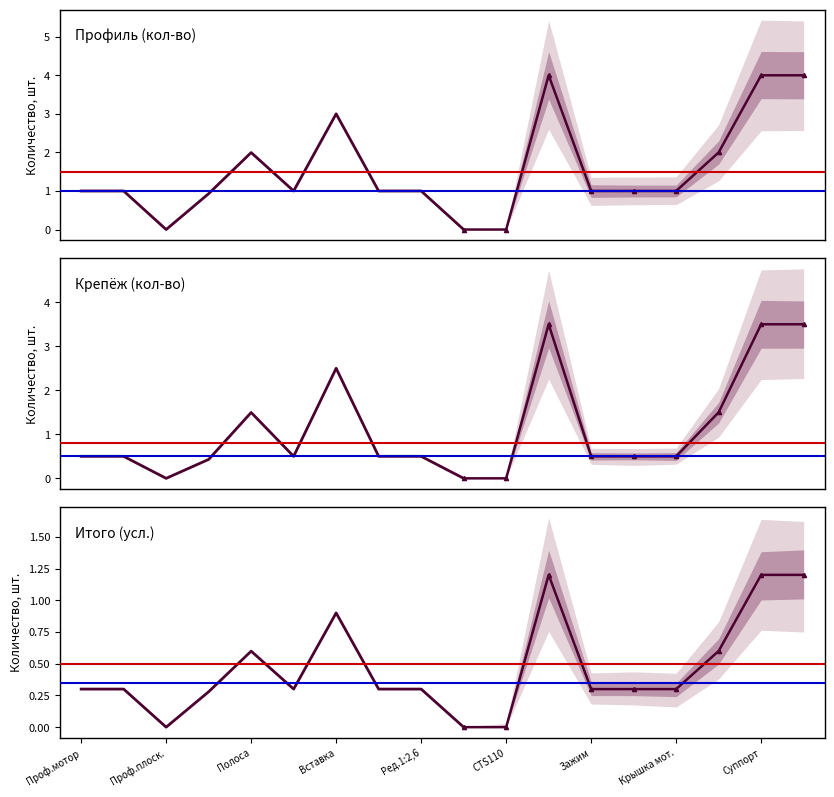

True or false: Крепёж (кол-во) and Профиль (кол-во) cross at least once.

False